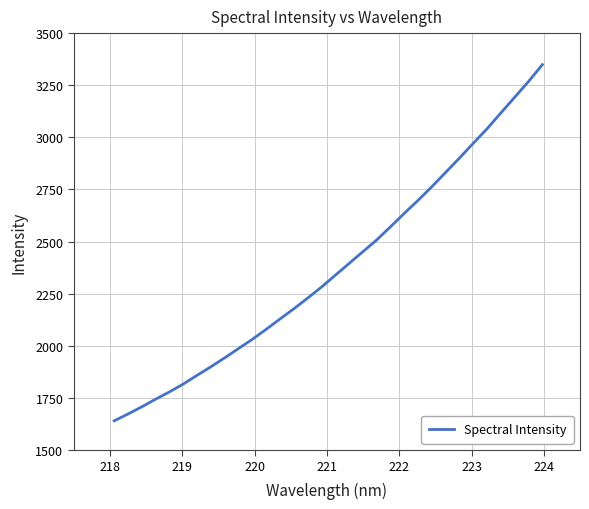

What is the maximum value shown in the chart?

3348.9